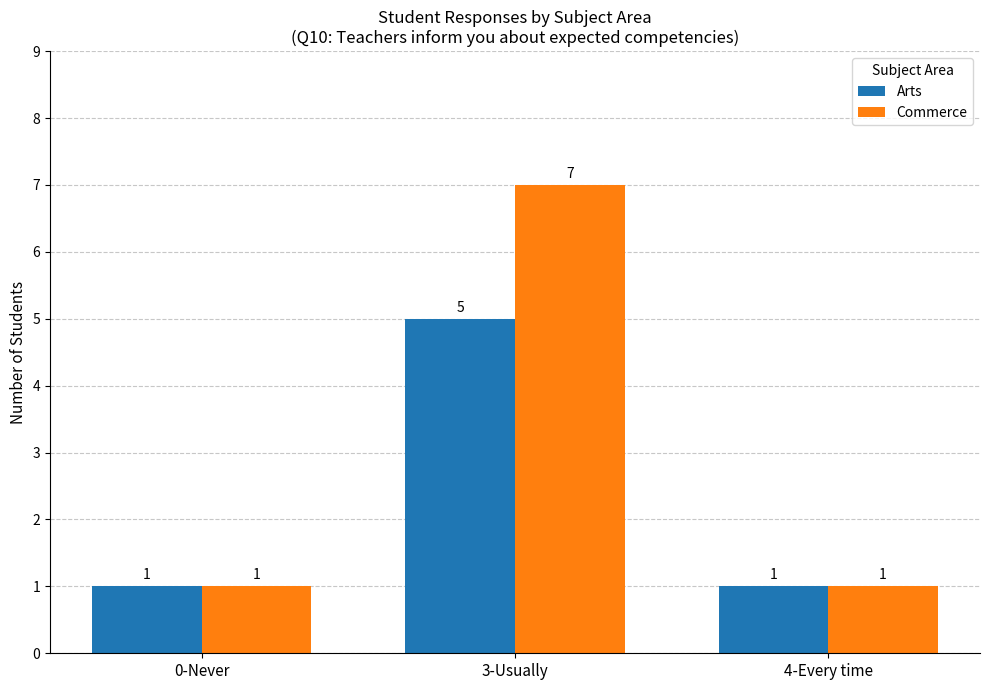

How many data points in Commerce are above 1?

1